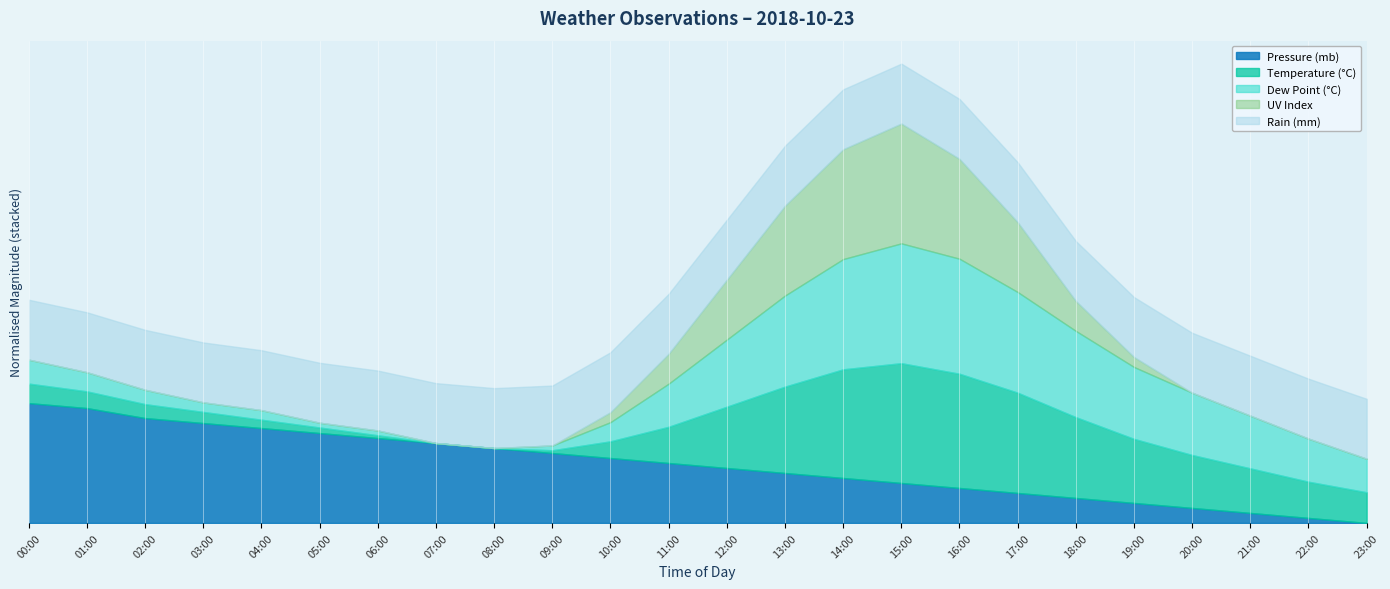

What is the spread (max minus min) of values at 13:00?

1035.0